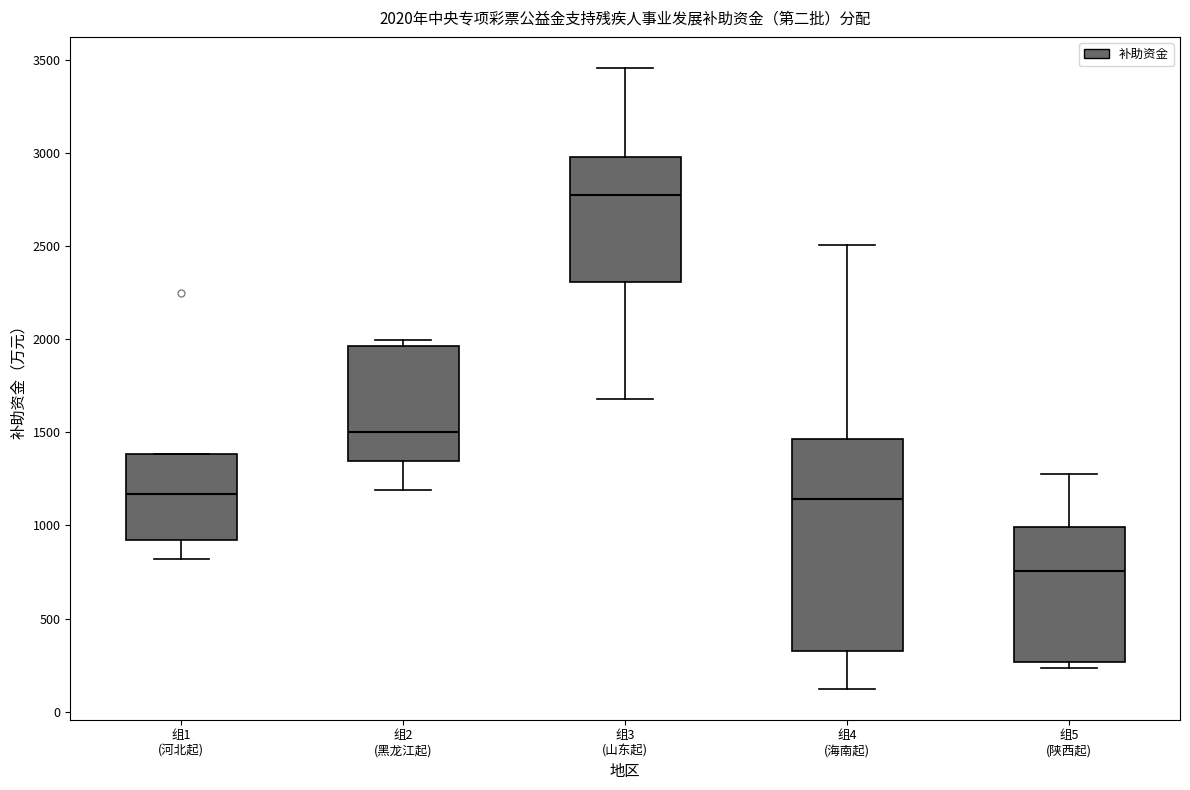

Comparing the boxes themselves (not the whiskers), which one is the tallest?

组4 (海南起)